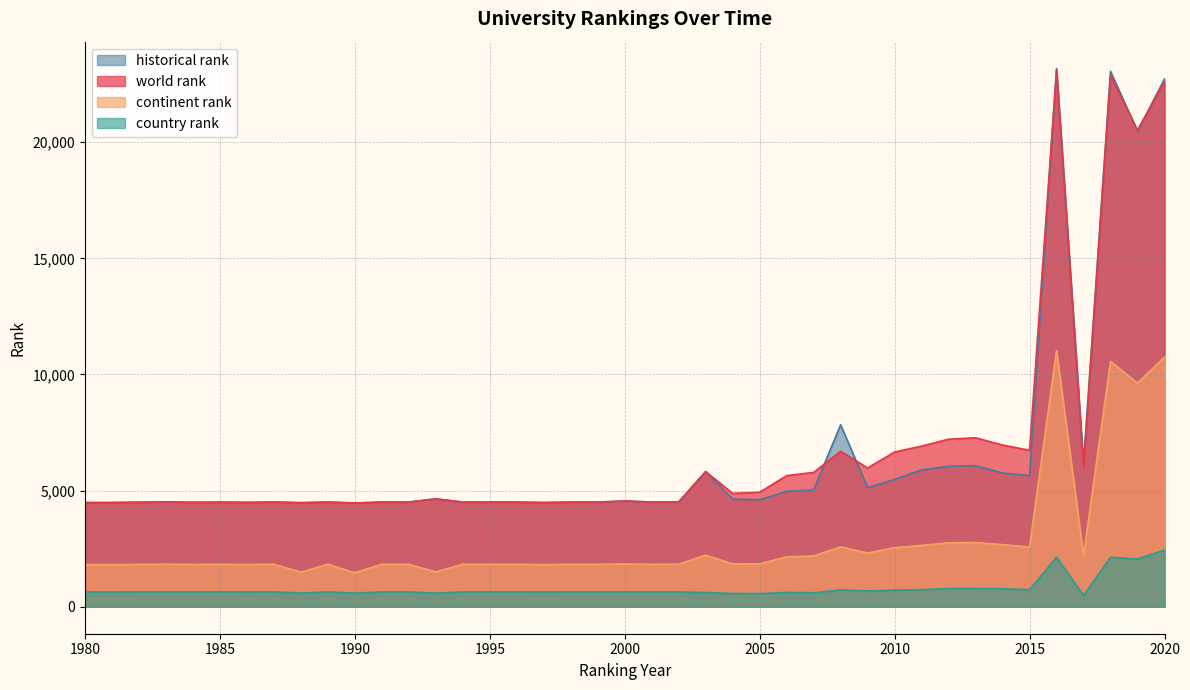

Which category has the highest value across all series?

2016